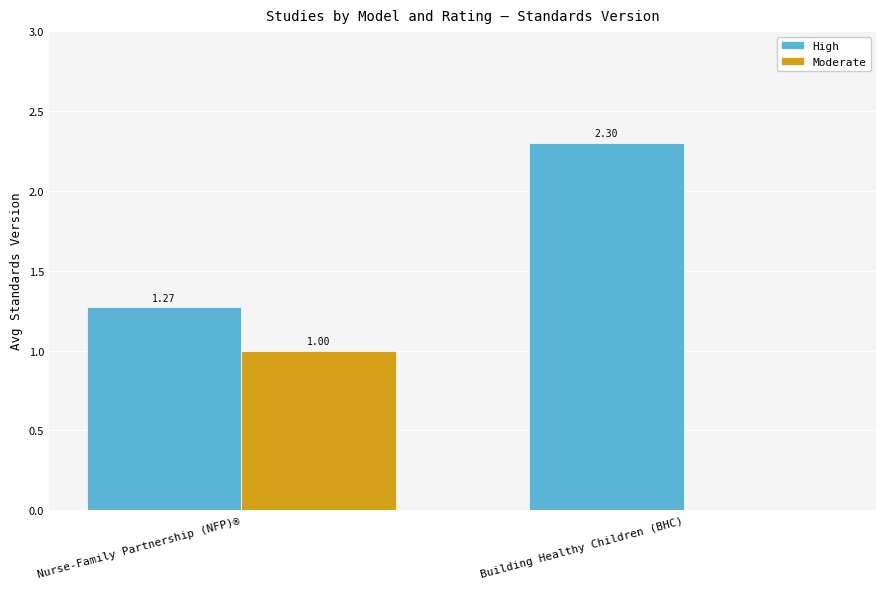

Where is Moderate nearest to the value 0?

Building Healthy Children (BHC)